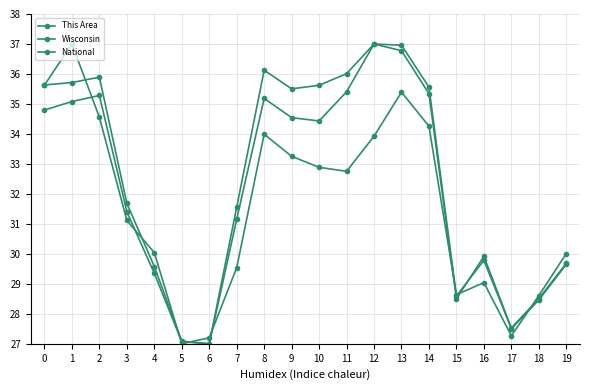

What is the value of the National point at the 19th from the left?

28.5